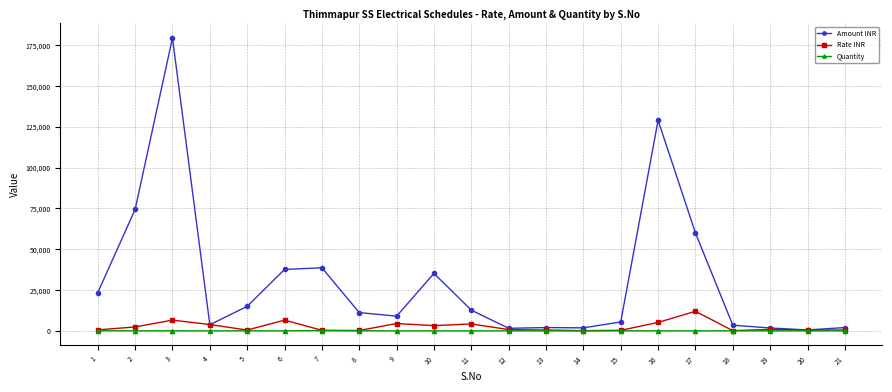

At which category does Amount INR reach its first local peak?

3